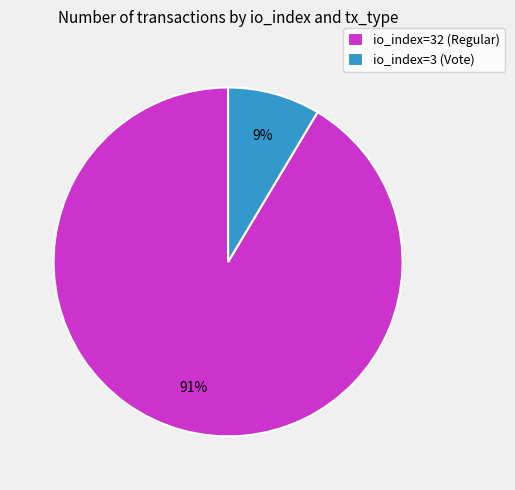

To the nearest percent, what is the combined percentage of io_index=32 (Regular) and io_index=3 (Vote)?

100%